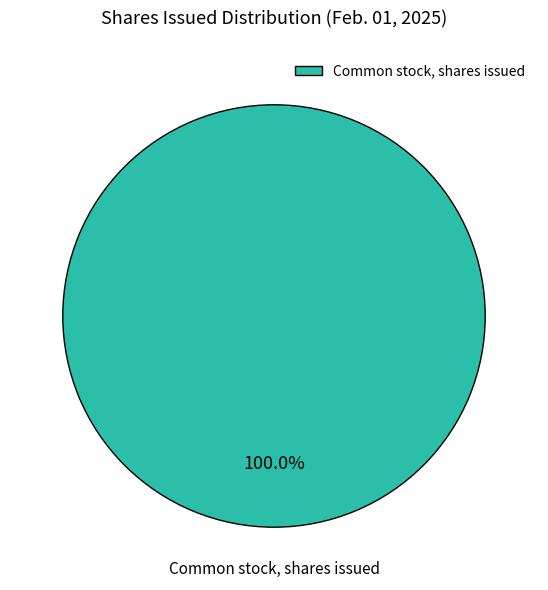

To the nearest percent, what portion does Common stock, shares issued represent?

100%